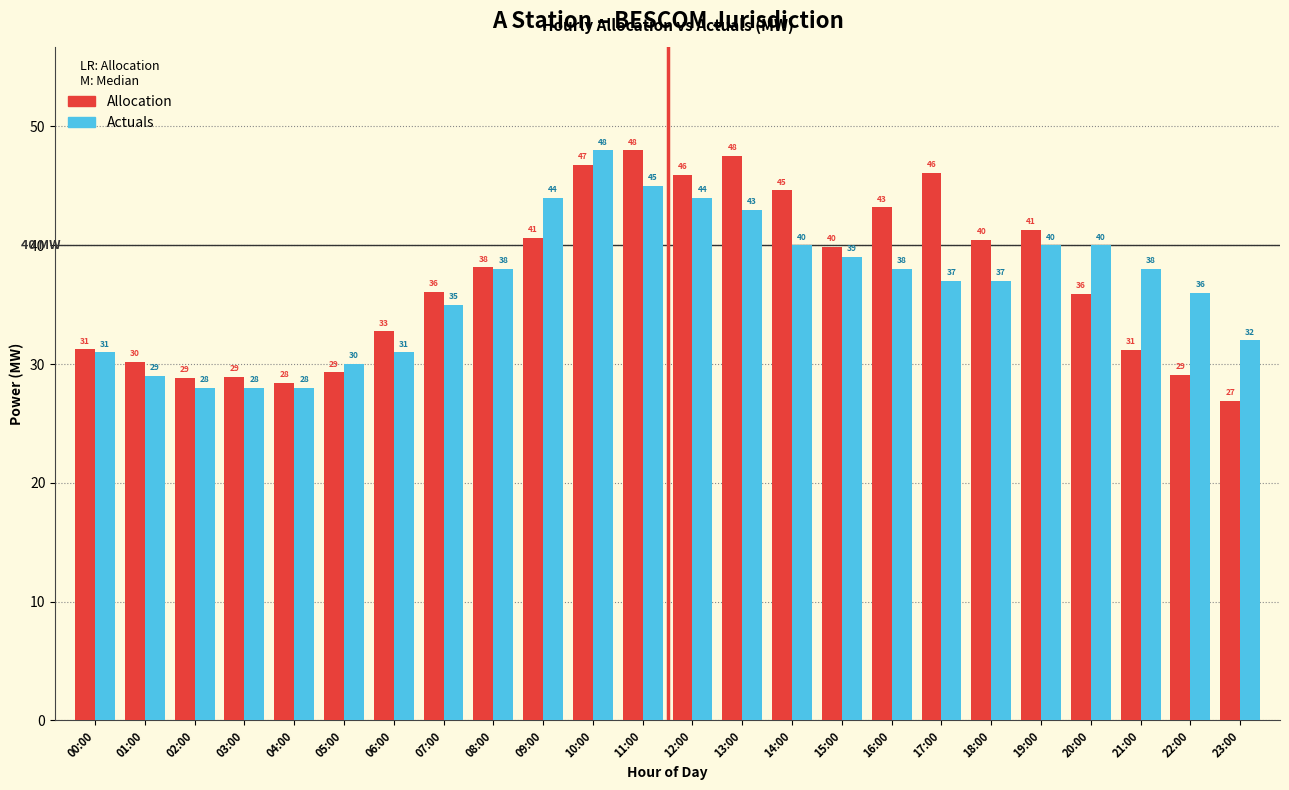

What value does the Allocation series have at 06:00?

32.8